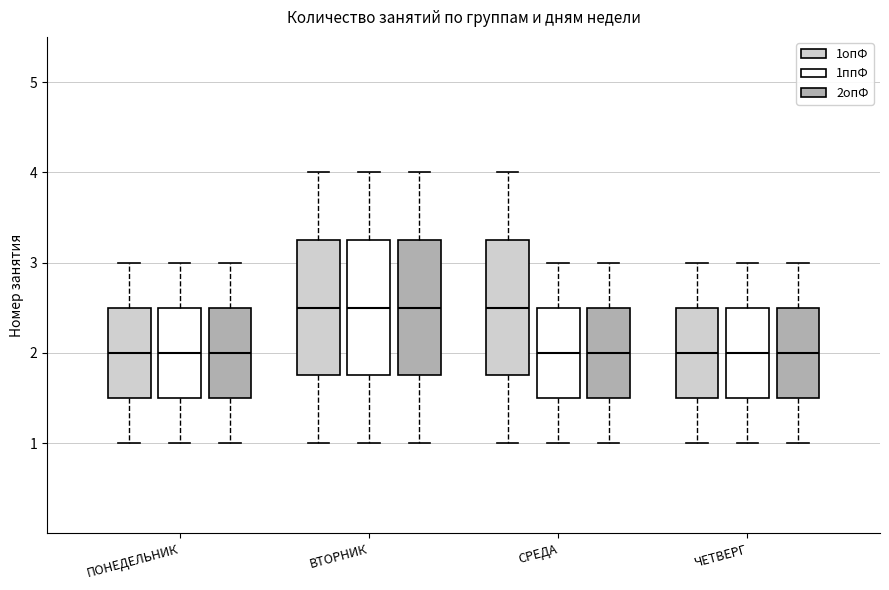

Where does the median line of the box for ПОНЕДЕЛЬНИК (1ппФ) sit on the y-axis? The values are not printed on the chart, so give them approximately, as read against the axis.

2.0